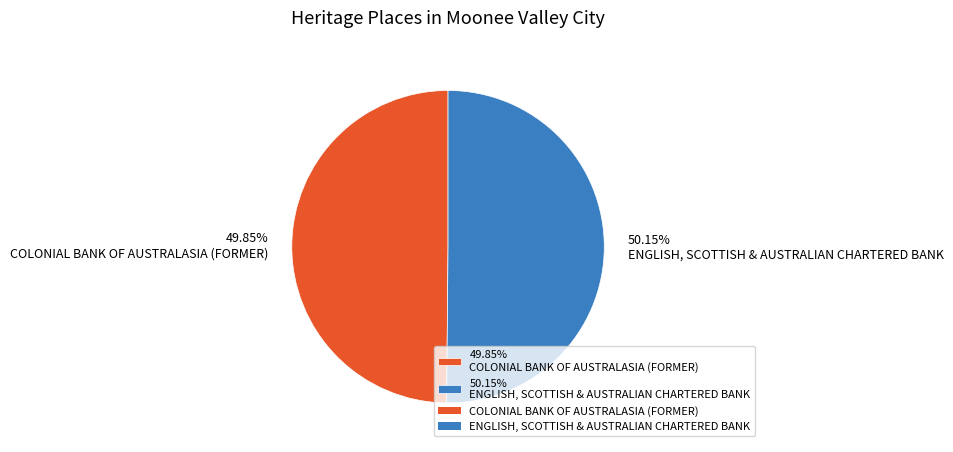

Is the sum of 50.15% ENGLISH, SCOTTISH & AUSTRALIAN CHARTERED BANK and 49.85% COLONIAL BANK OF AUSTRALASIA (FORMER) greater than half?

Yes